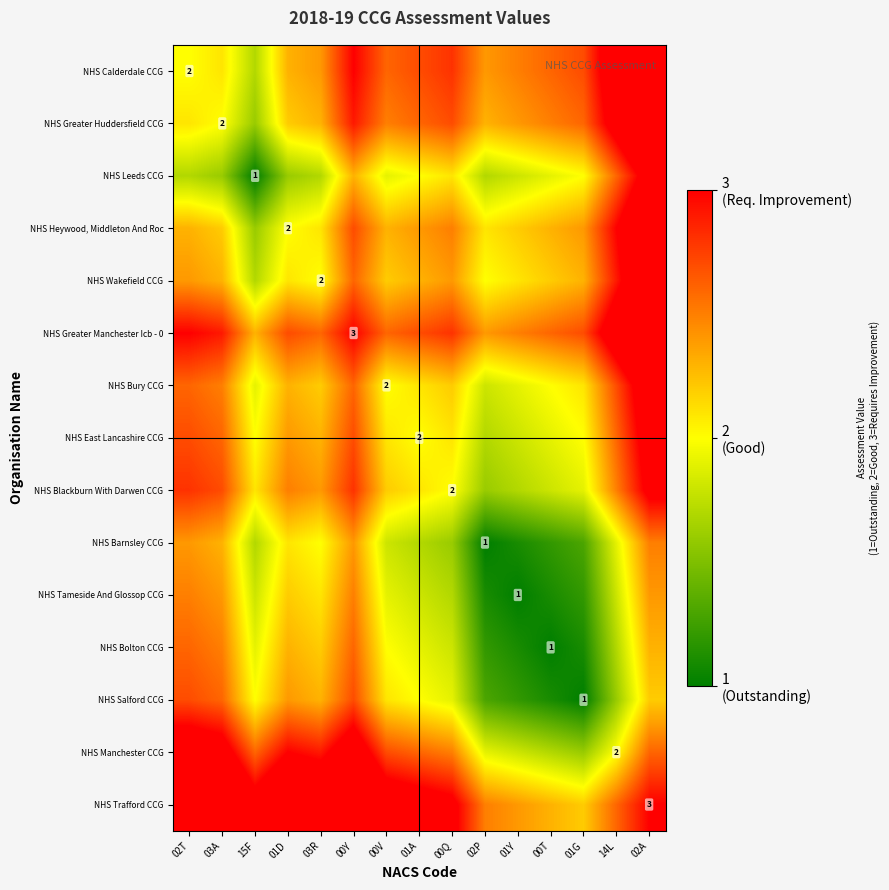

What is the total value across all series at 14L?

37.7